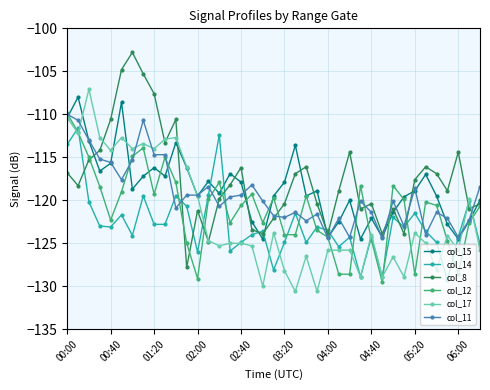

What is the lowest value of the col_15 series?

-124.5